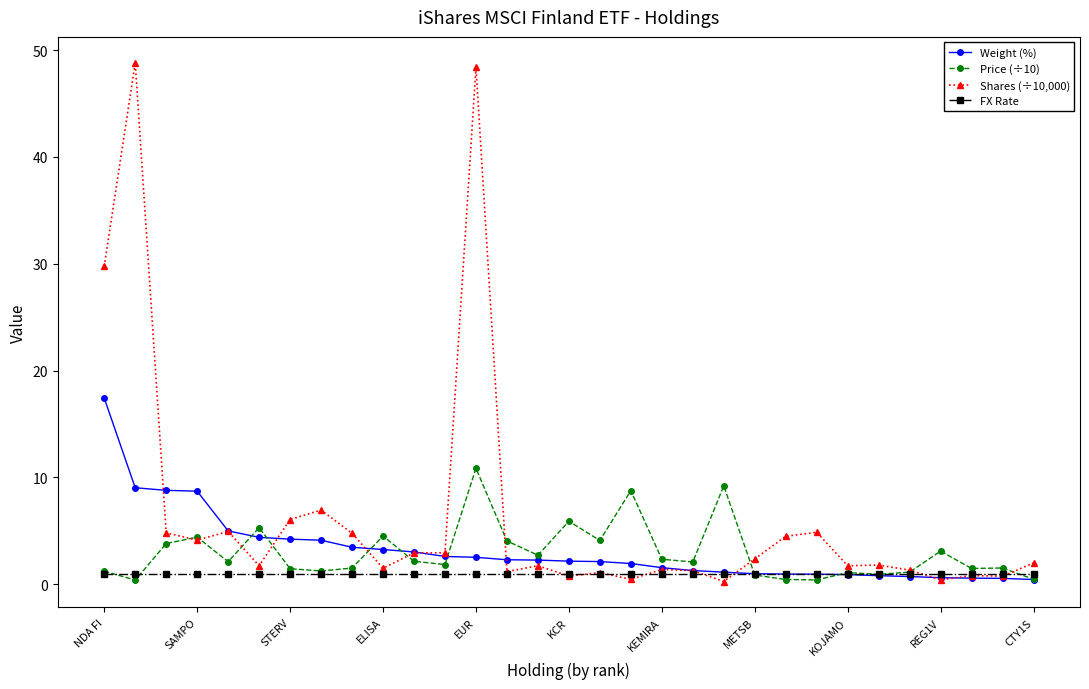

Which series has the largest total across all categories?

Shares (÷10,000)